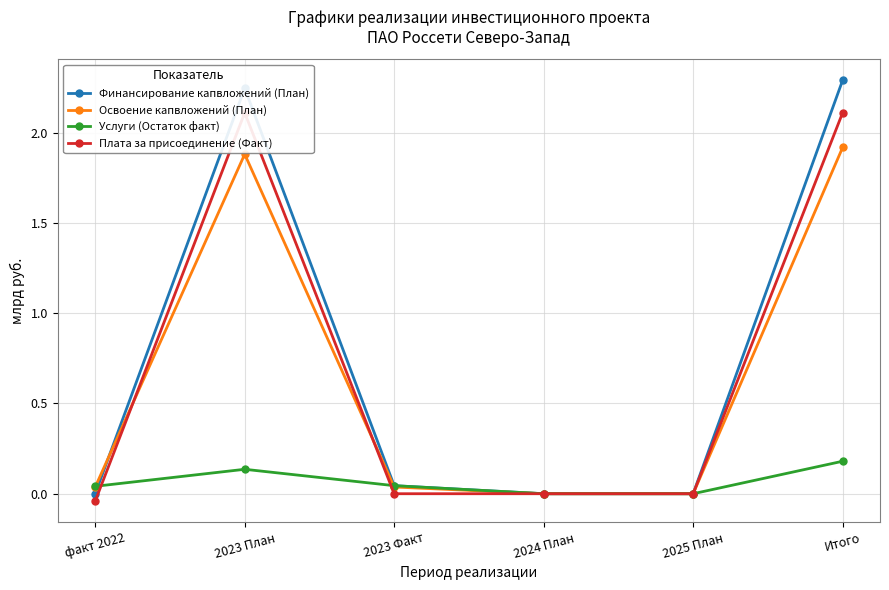

How many values in Плата за присоединение (Факт) are below zero?

1